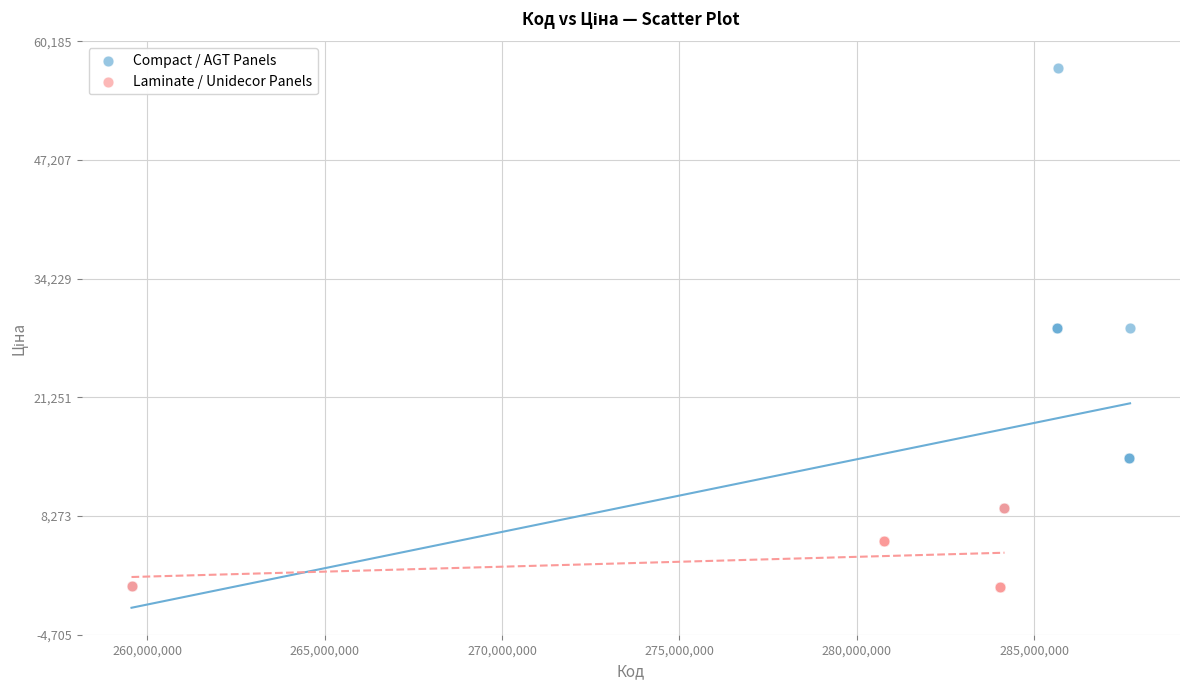

Which series has the widest spread of Y values?

Compact / AGT Panels